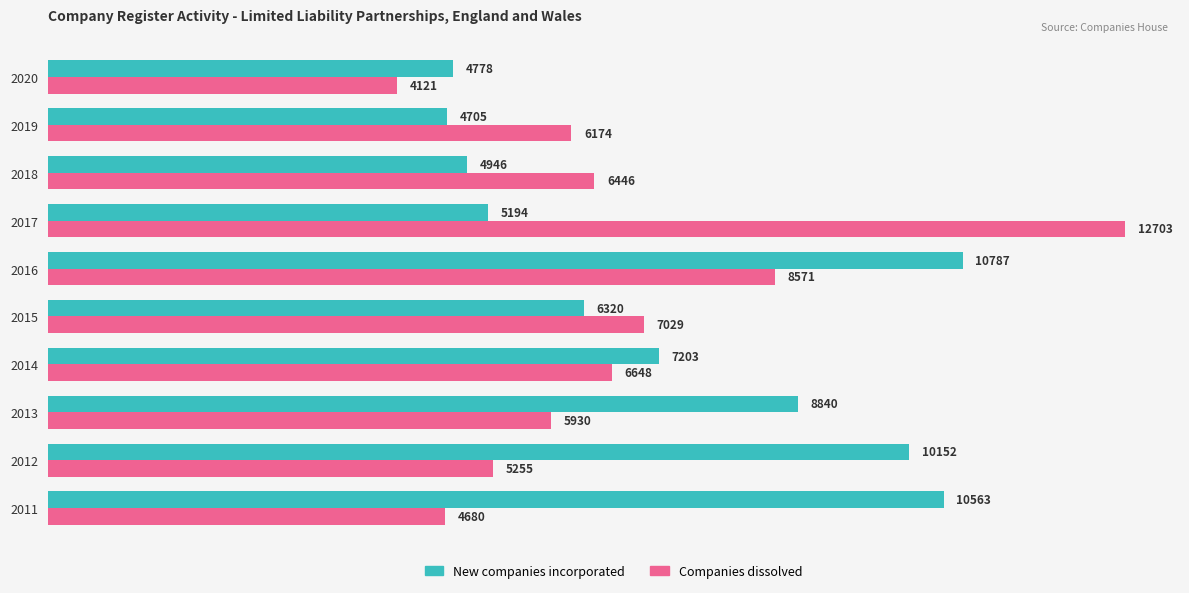

Rank the series by their maximum value, from highest to lowest.

Companies dissolved, New companies incorporated